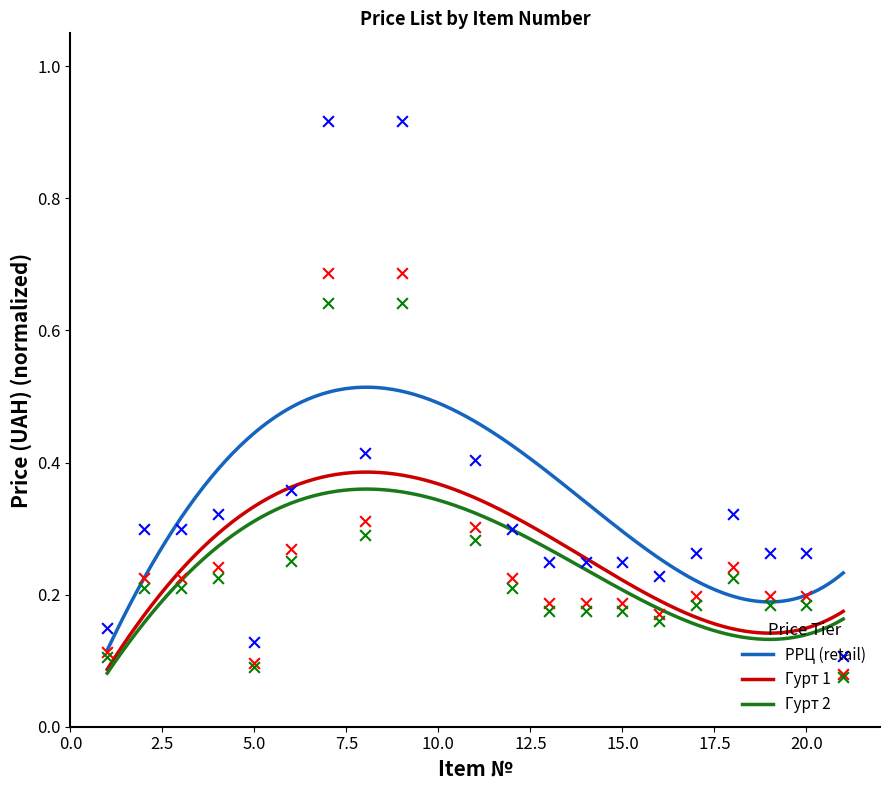

Is the value of Гурт 2 at 9 greater than the value of РРЦ (retail) at 5?

Yes